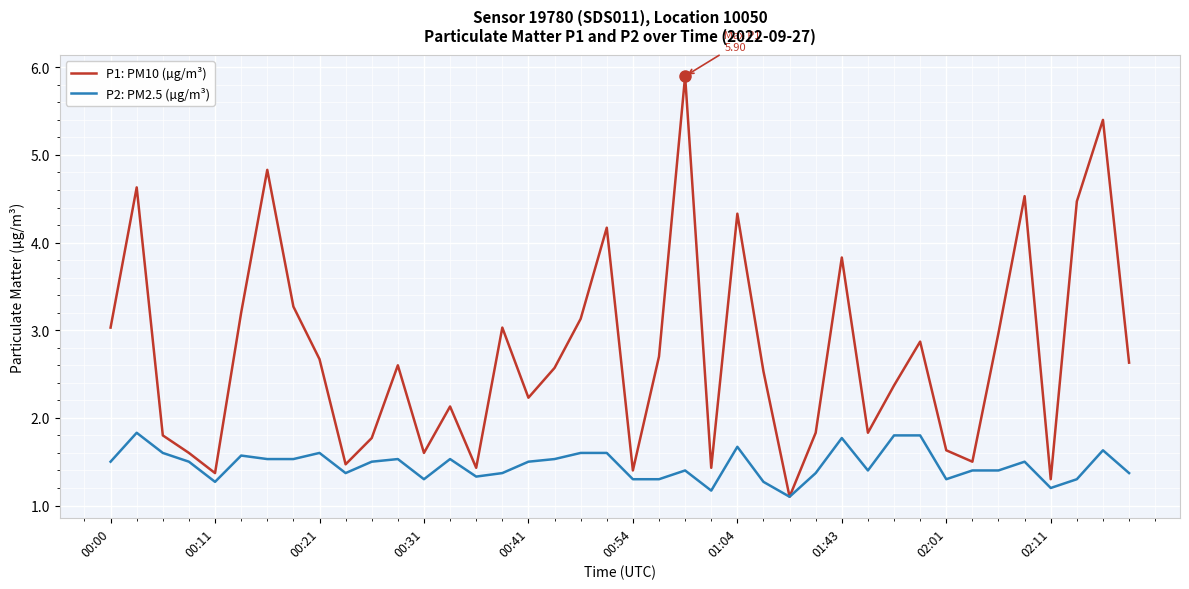

What is the maximum value for P1: PM10 (µg/m³)?

5.9